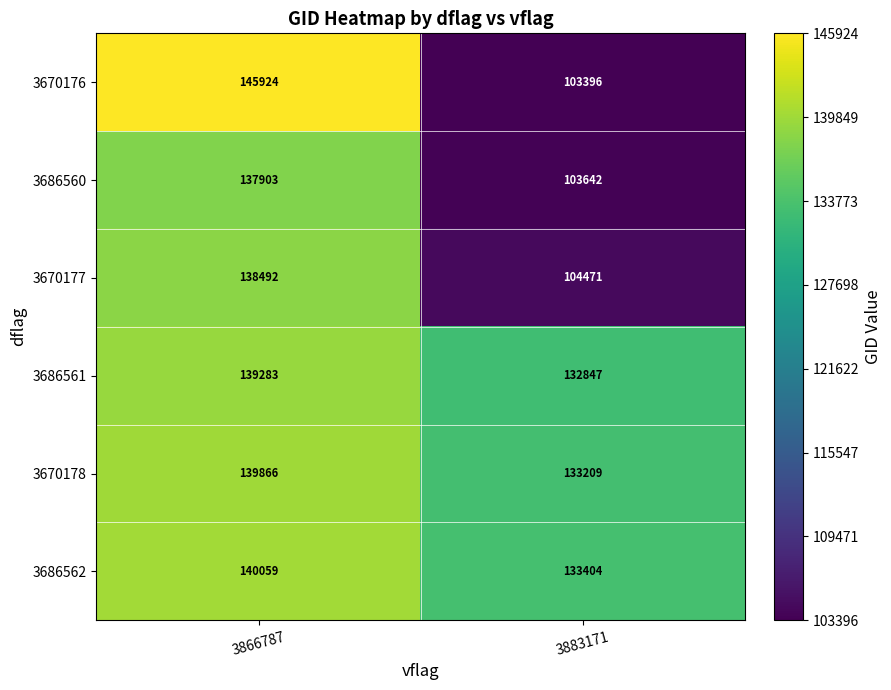

What is the smallest value displayed?

103396